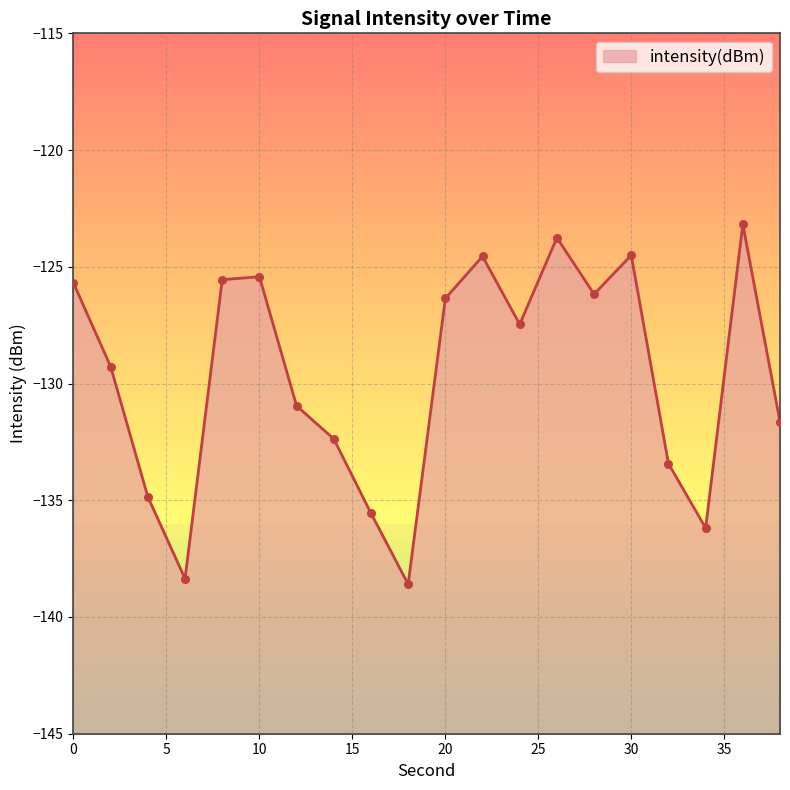

Between 36 and 24, which is larger?

36